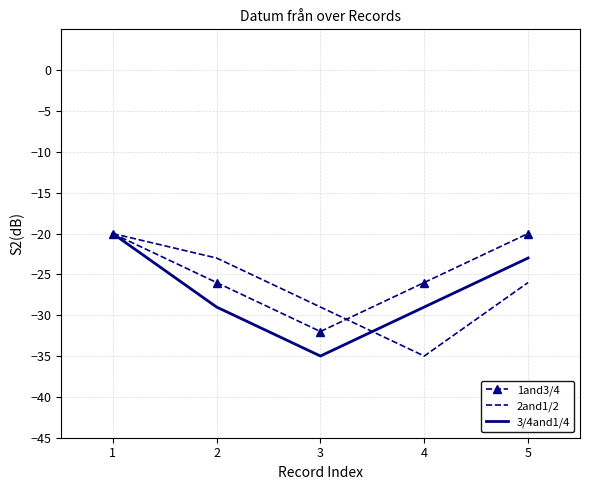

What is the total value across all series at 5?

-69